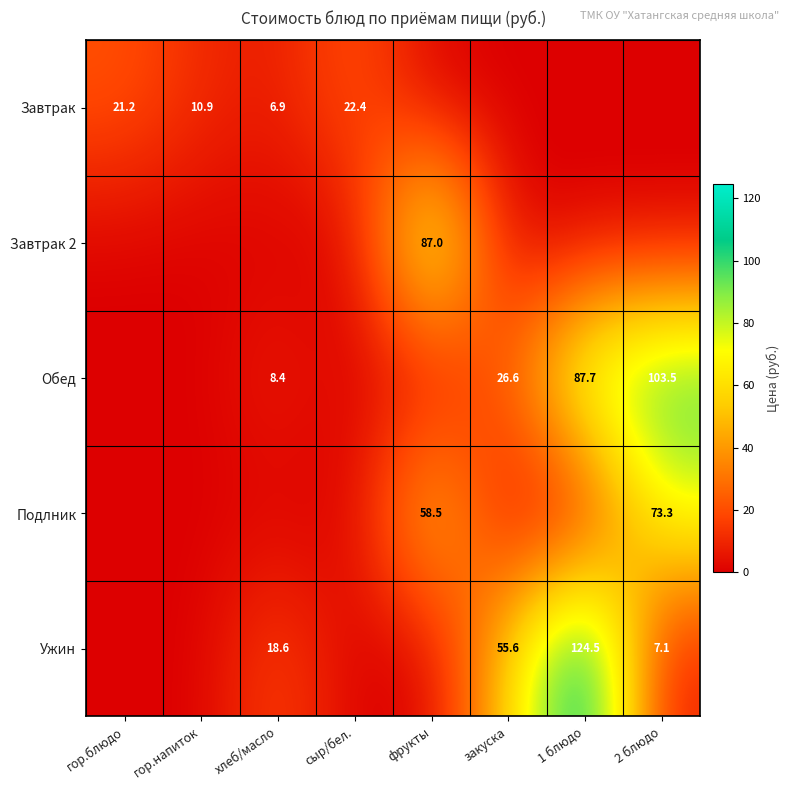

The value of Ужин at хлеб/масло is 18.6. True or false?

True